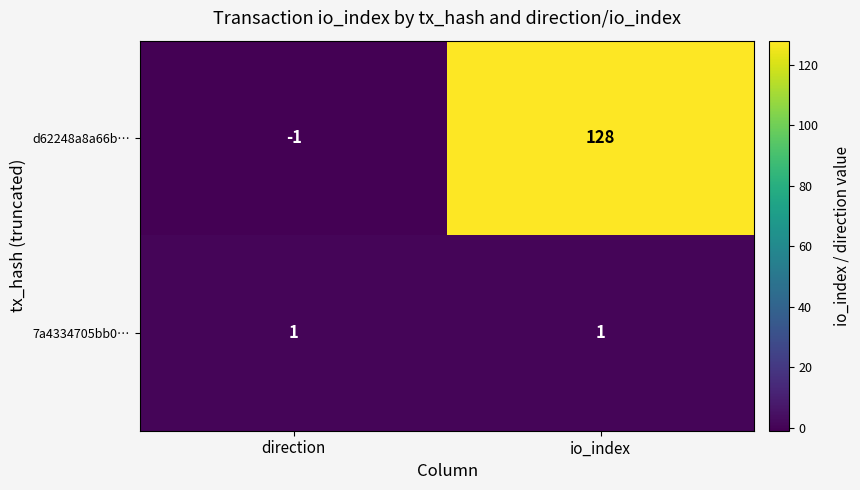

Reading left to right, what are all the values shown in this chart?

d62248a8a66b…: direction=-1	io_index=128
7a4334705bb0…: direction=1	io_index=1